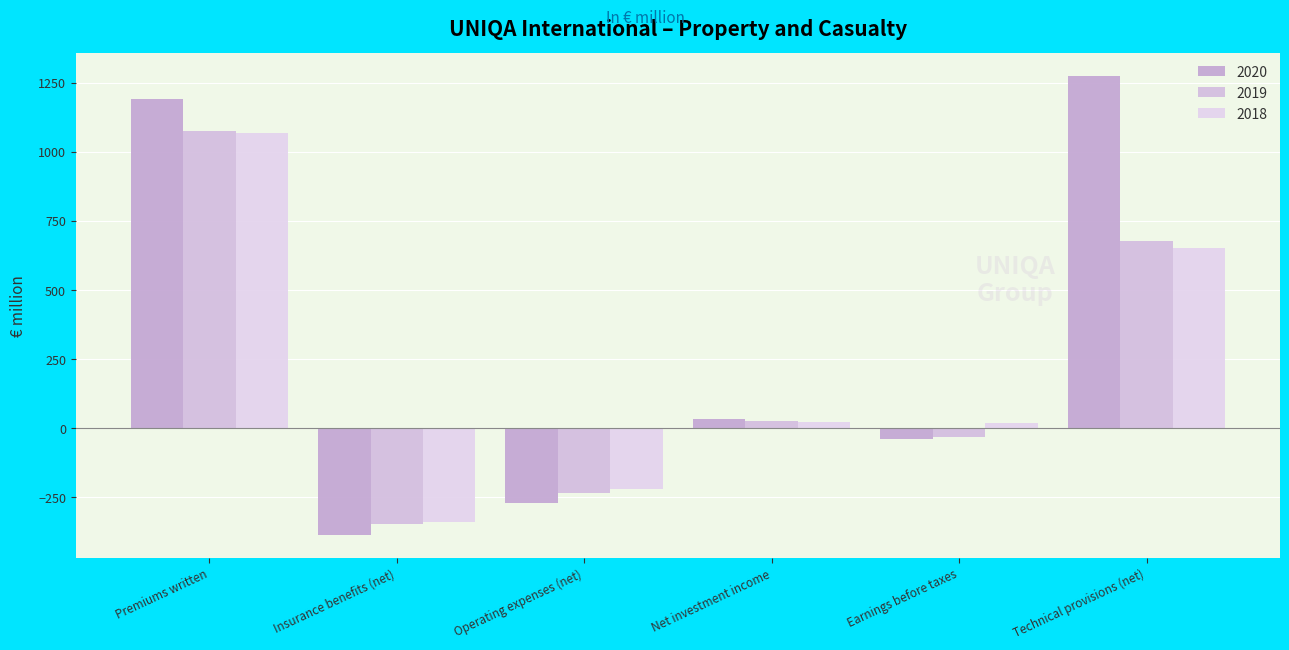

How many values in the 2020 series exceed 34?

3